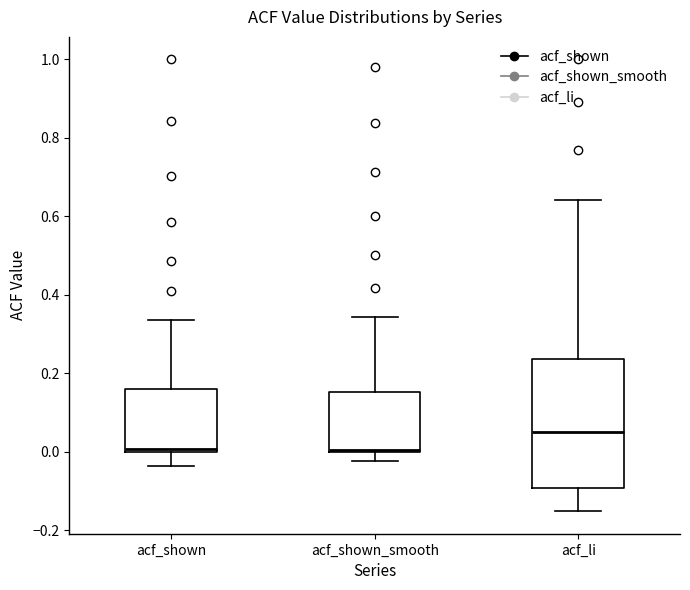

Reading left to right, transcribe this box plot: for each box, give where its median line is, the range the box spans, and where its two whiskers end, as read against the y-axis. The values are not printed on the chart, so give them approximately, as read against the axis.

acf_shown: median 0.00 (just above the box's lower edge), box 0.00 to 0.16, whiskers -0.04 to 0.34
acf_shown_smooth: median 0.00, box 0.00 to 0.16, whiskers -0.02 to 0.34
acf_li: median 0.06, box -0.10 to 0.24, whiskers -0.16 to 0.64